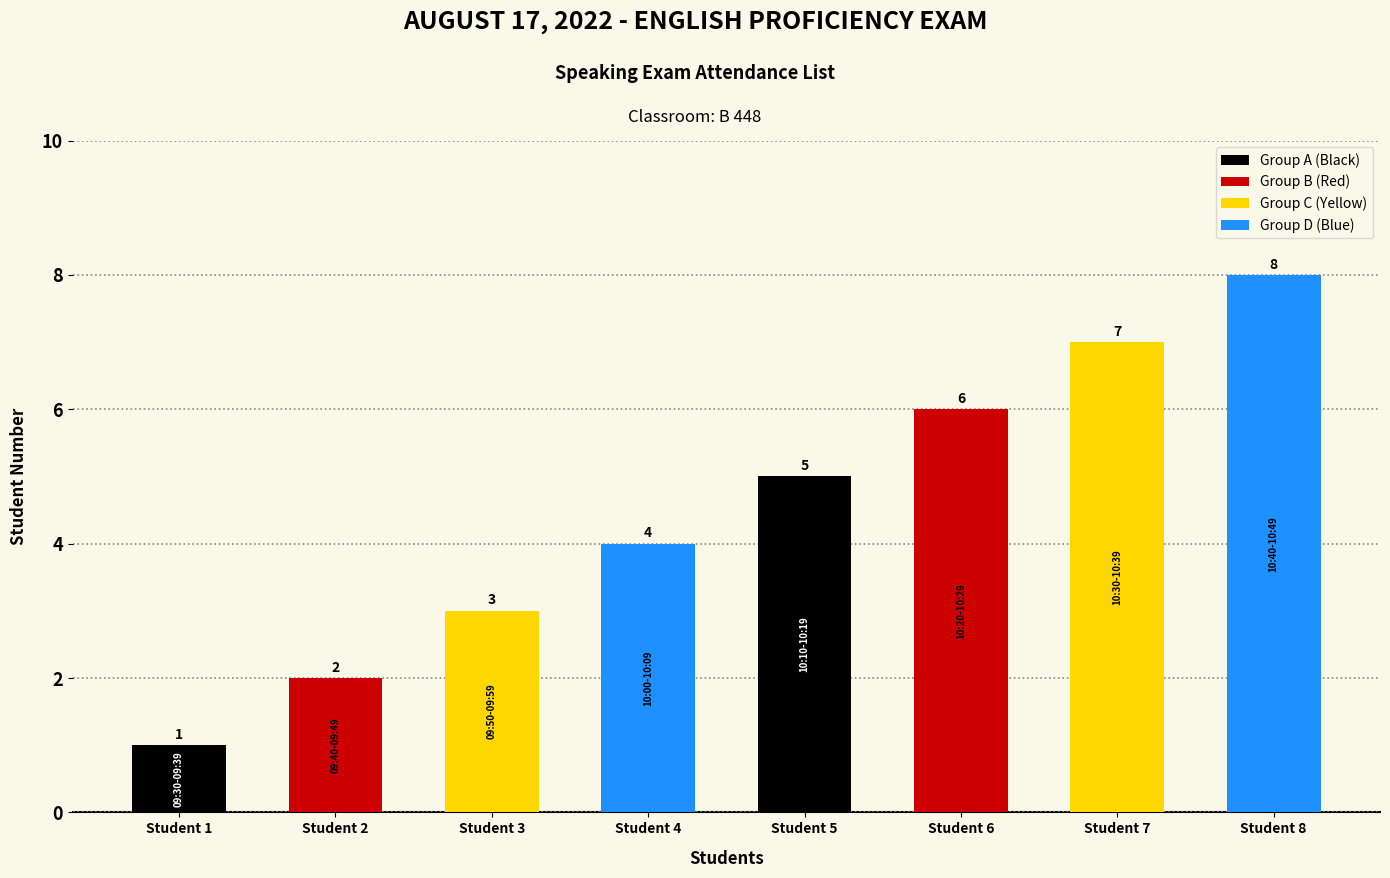

What is the value of the 4th bar from the left?

4